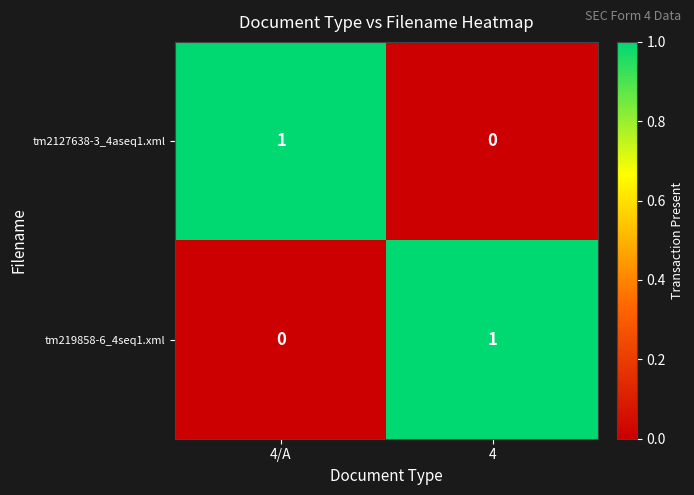

How many data points does each series have?

2